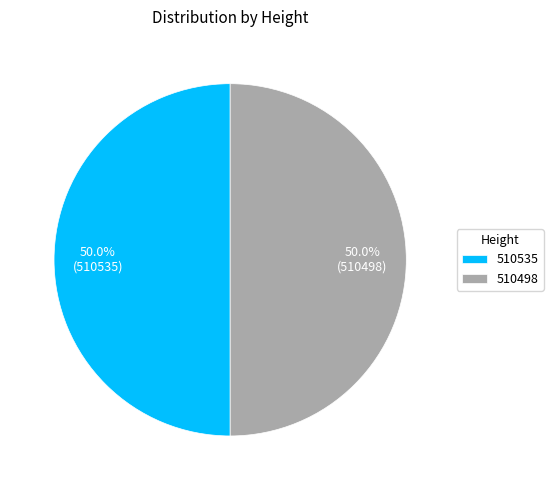

Approximately how many times larger is the value at 510498 compared to 510535?

1.0